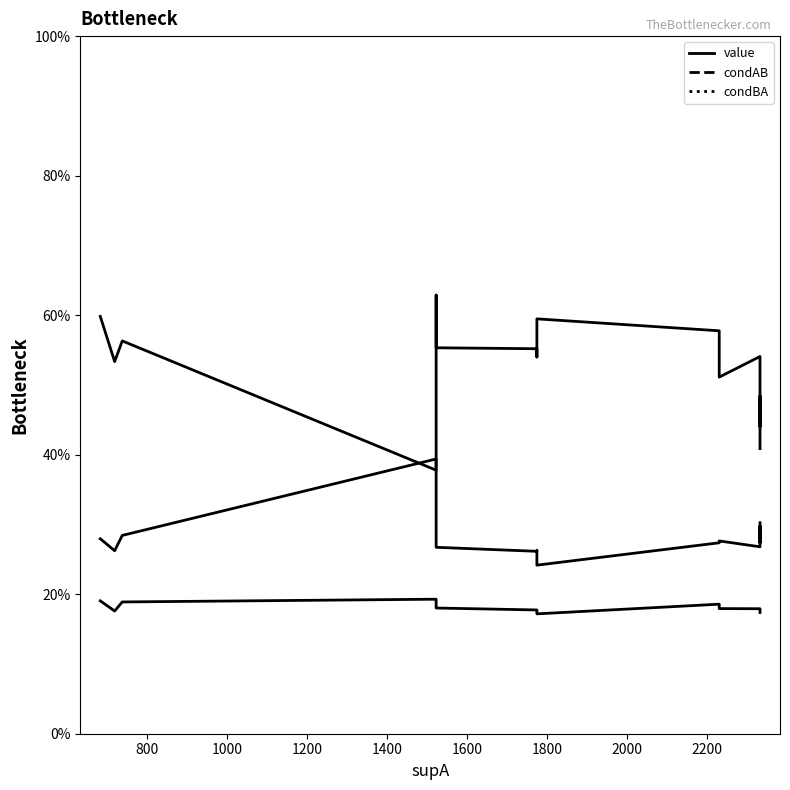

True or false: value has a value of 0.1 at 2200.

False